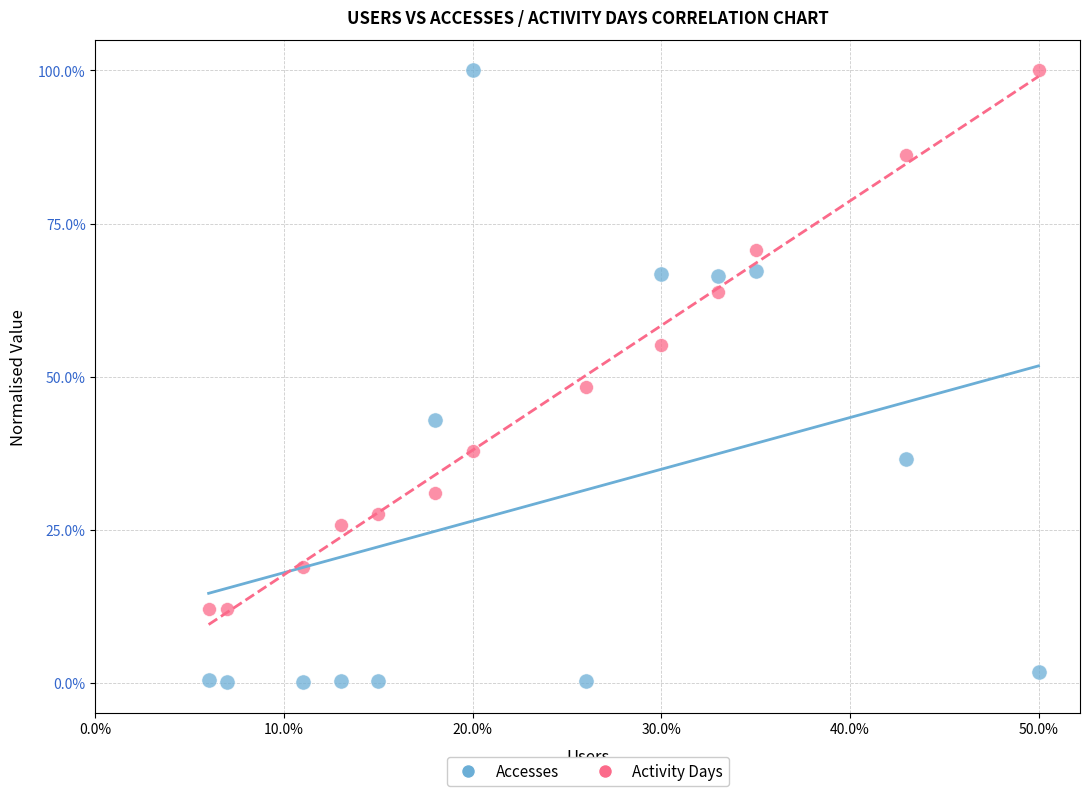

What are all the series names shown in the legend?

Accesses, Activity Days